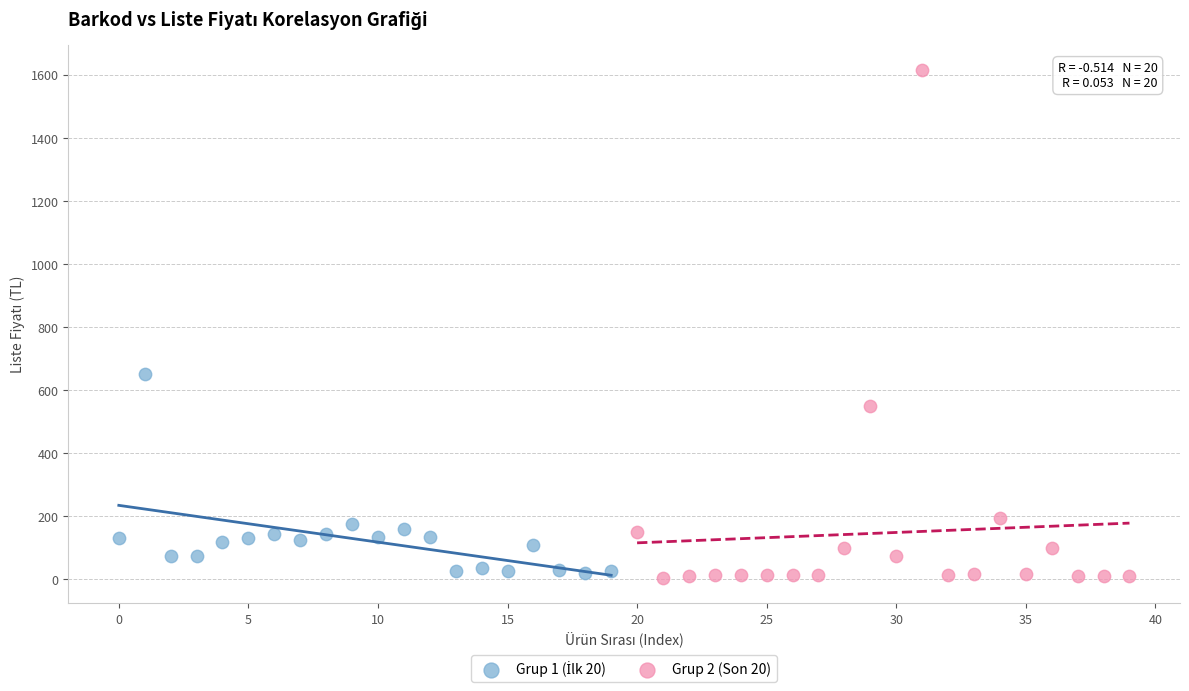

Which series contains the lowest Y value?

Grup 2 (Son 20)